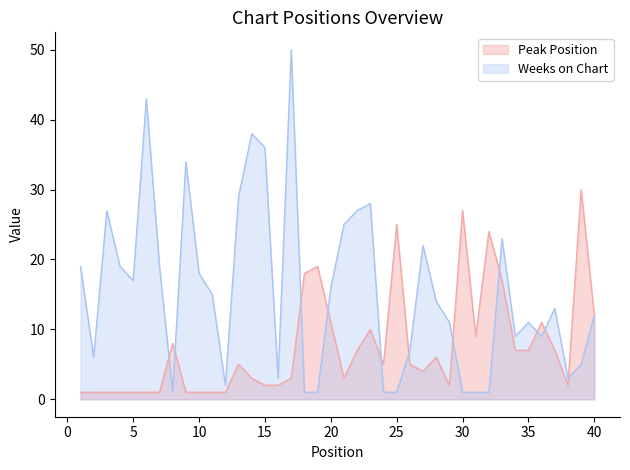

How many times do Weeks on Chart and Peak Position cross each other?

11